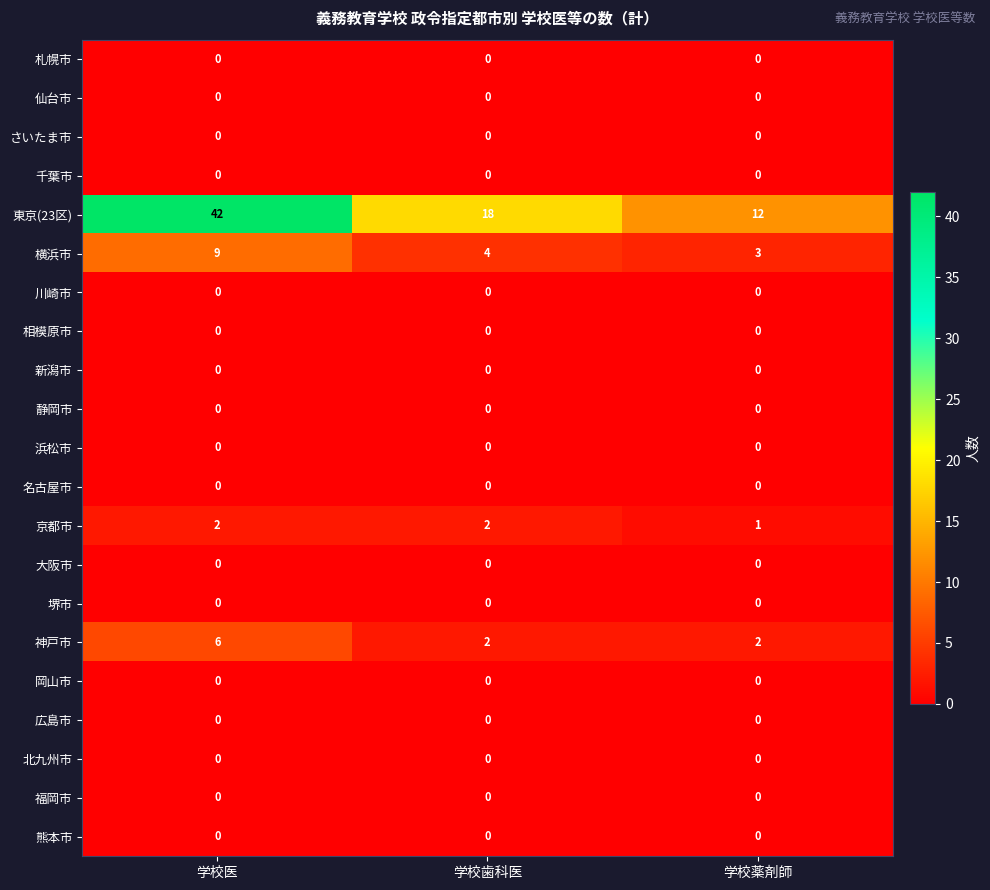

What is the total value across all series at 学校歯科医?

26